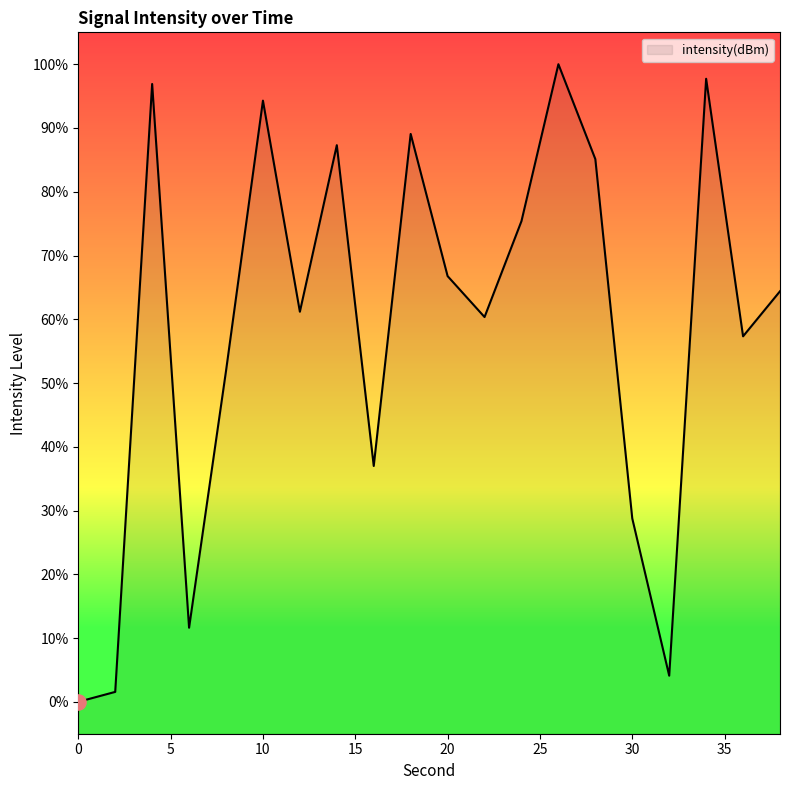

What is the ratio of the value at 38 to the value at 10?

0.7